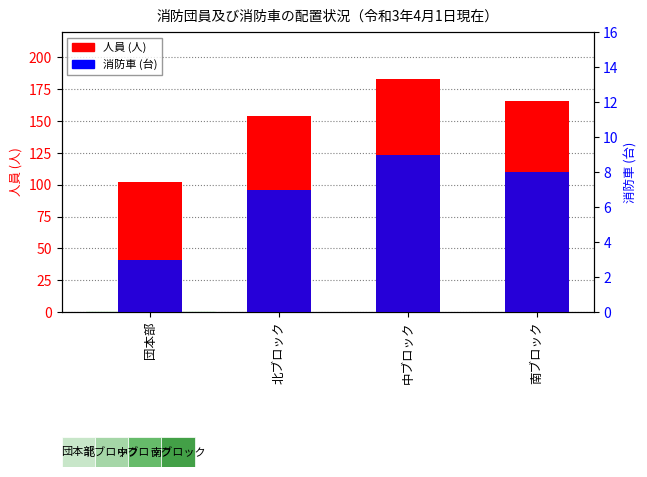

Which label corresponds to the smallest value in the chart?

団本部